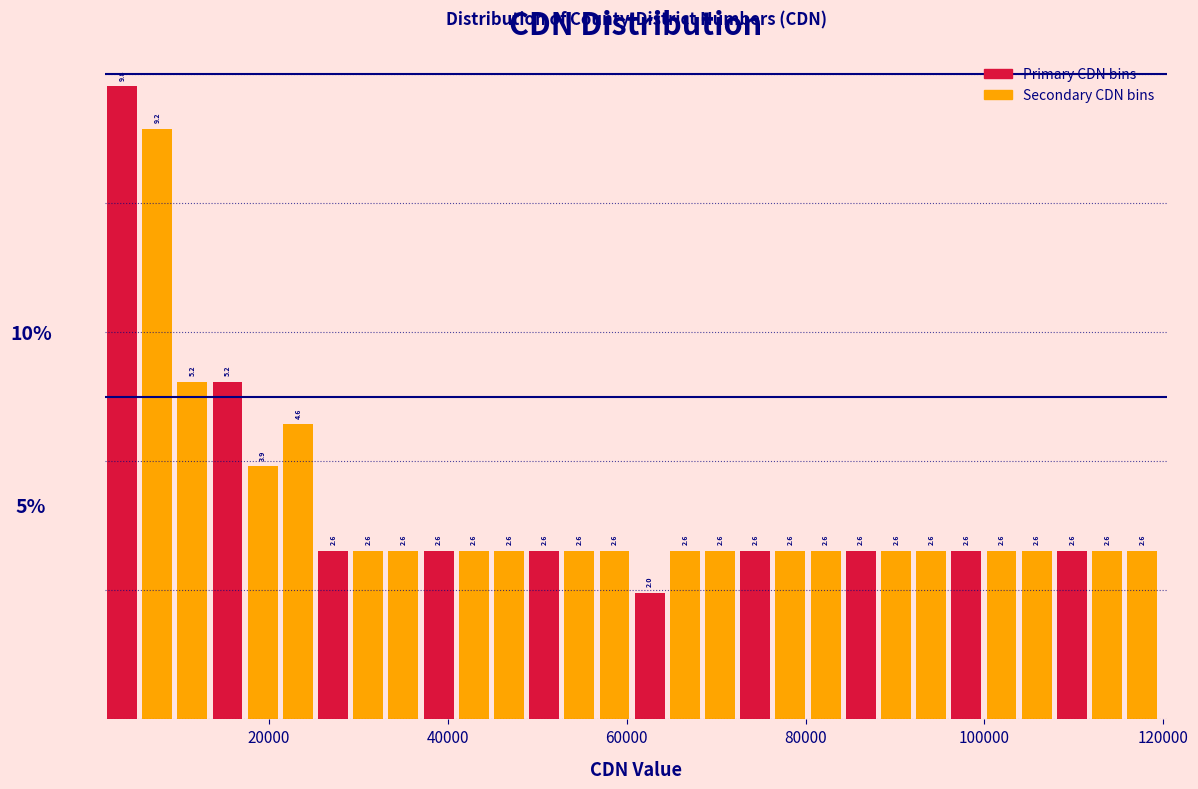

Around what value on the x-axis is the tallest bar? Give the approximate position of its centre, as read against the axis.

4000